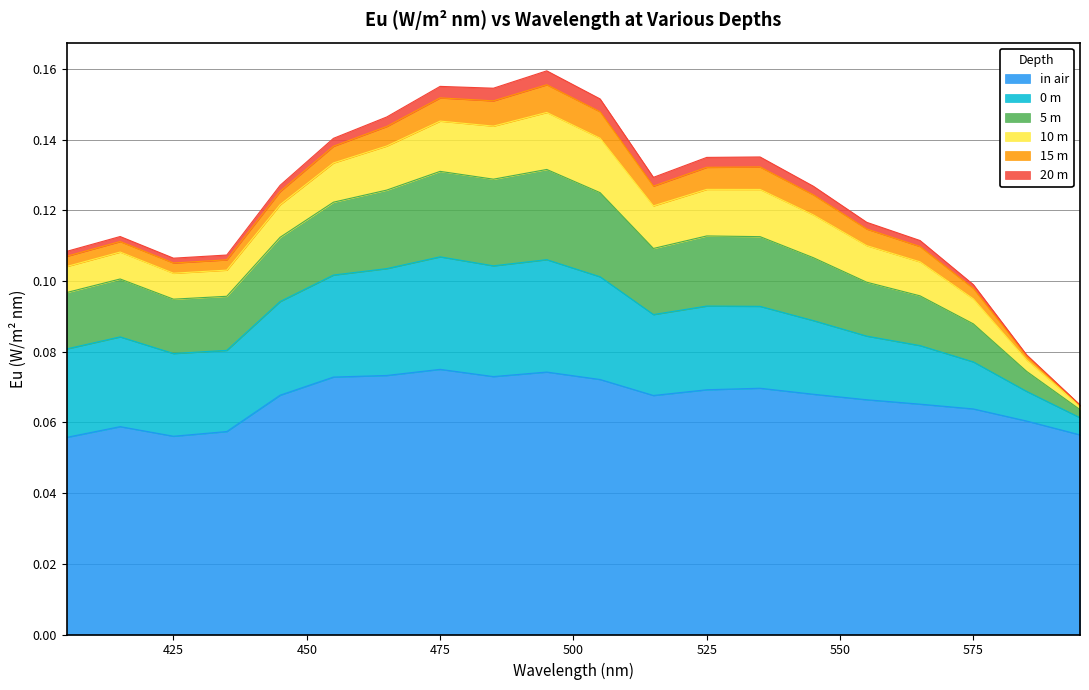

True or false: 20 m has more than 0 points higher than both neighbors.

True